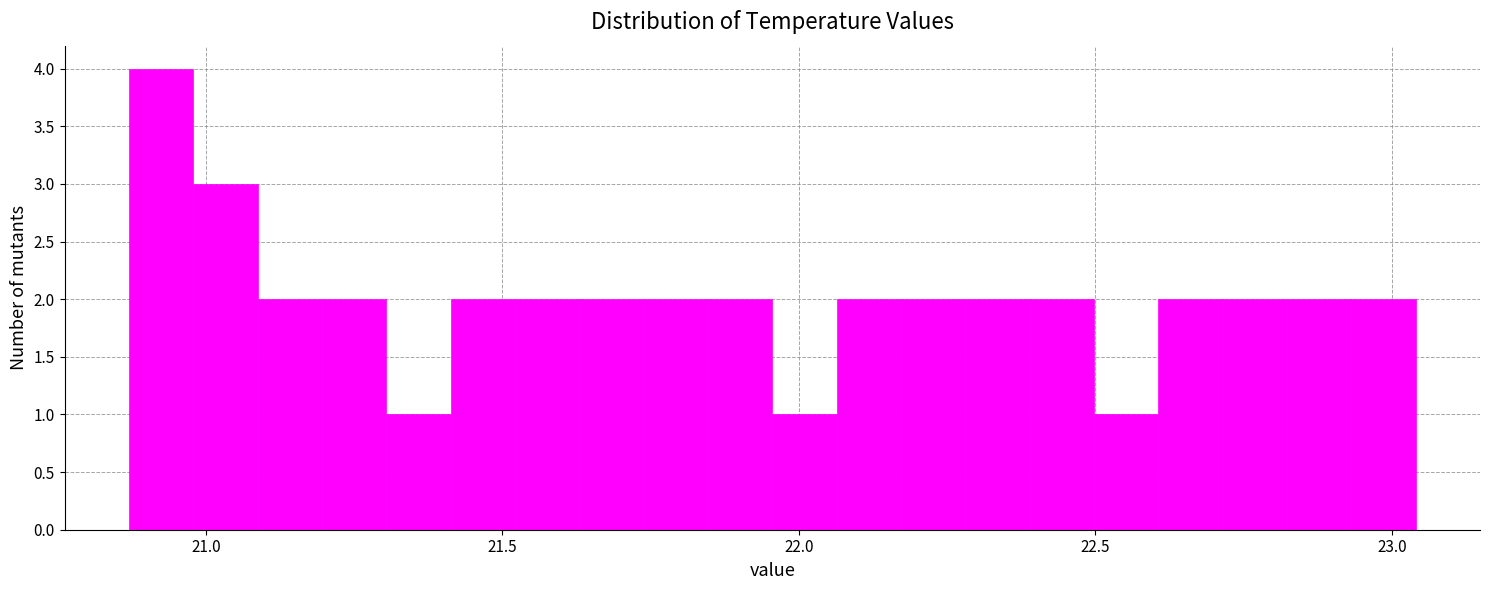

Read against the x-axis, roughly where is the centre of the tallest bar?

20.90